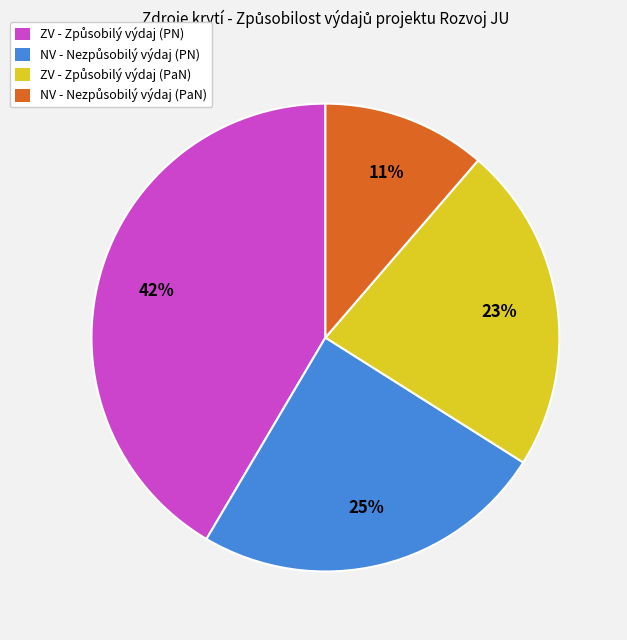

To the nearest percent, what is the average slice percentage?

25%